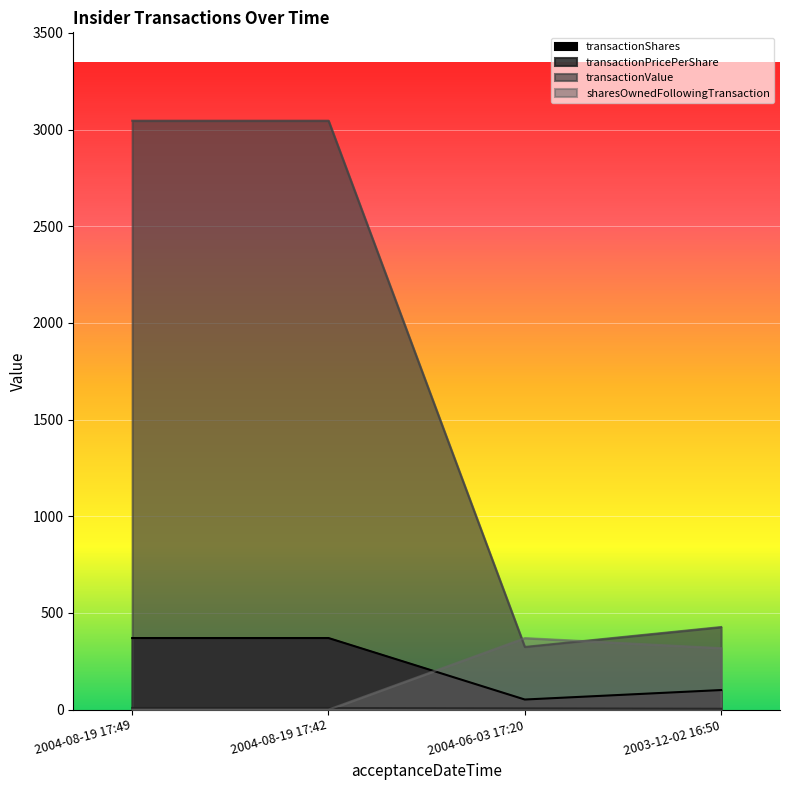

At how many categories does at least one series exceed 532?

2